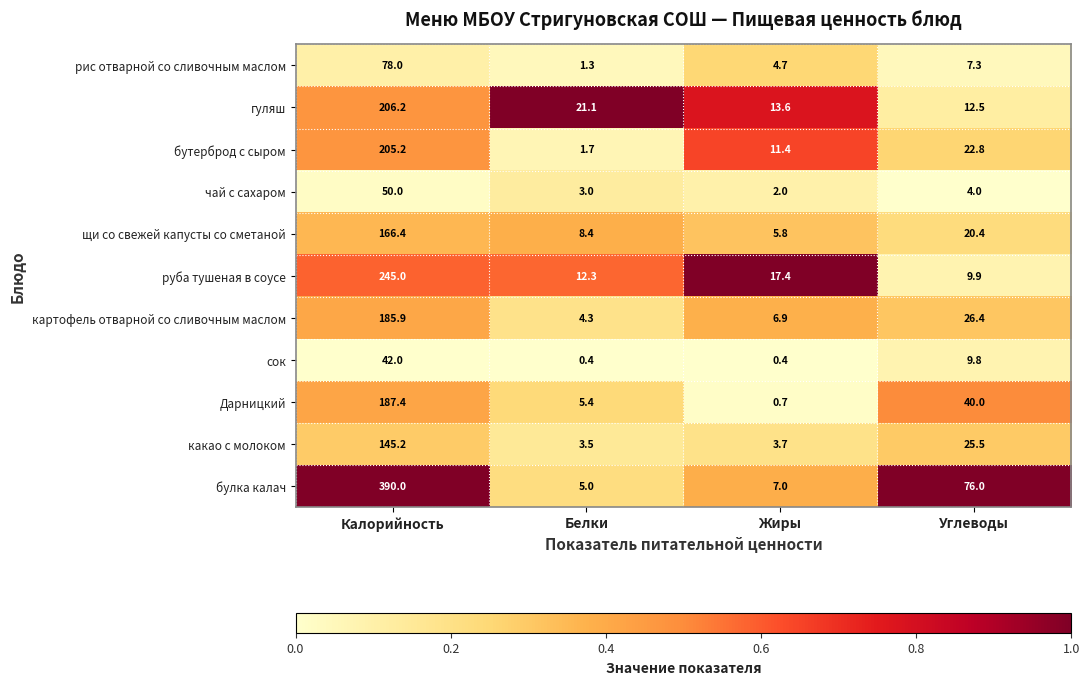

What is the difference between the maximum and second lowest values in the картофель отварной со сливочным маслом series?

179.0